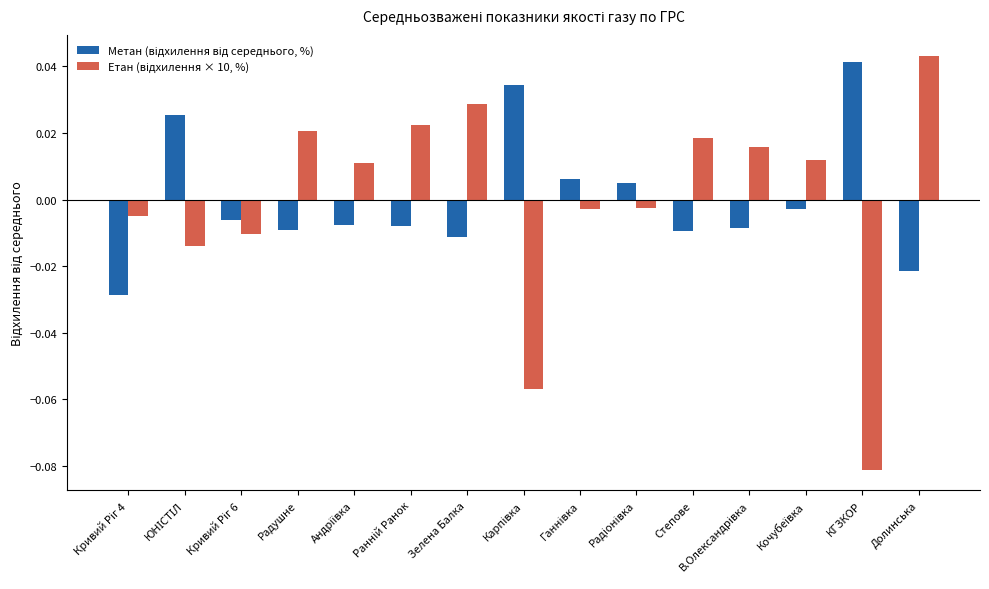

At how many categories does at least one series exceed 0?

13